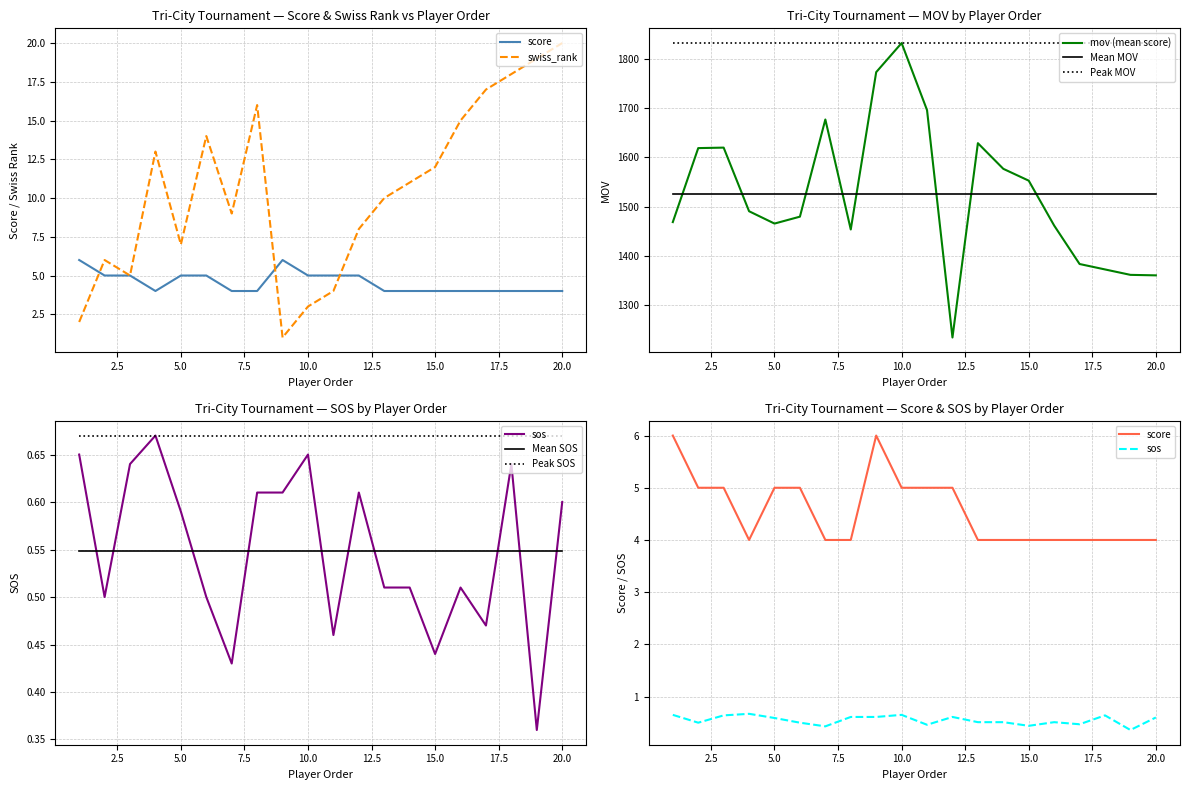

What is the difference between the highest and lowest values at 20?

1360.4